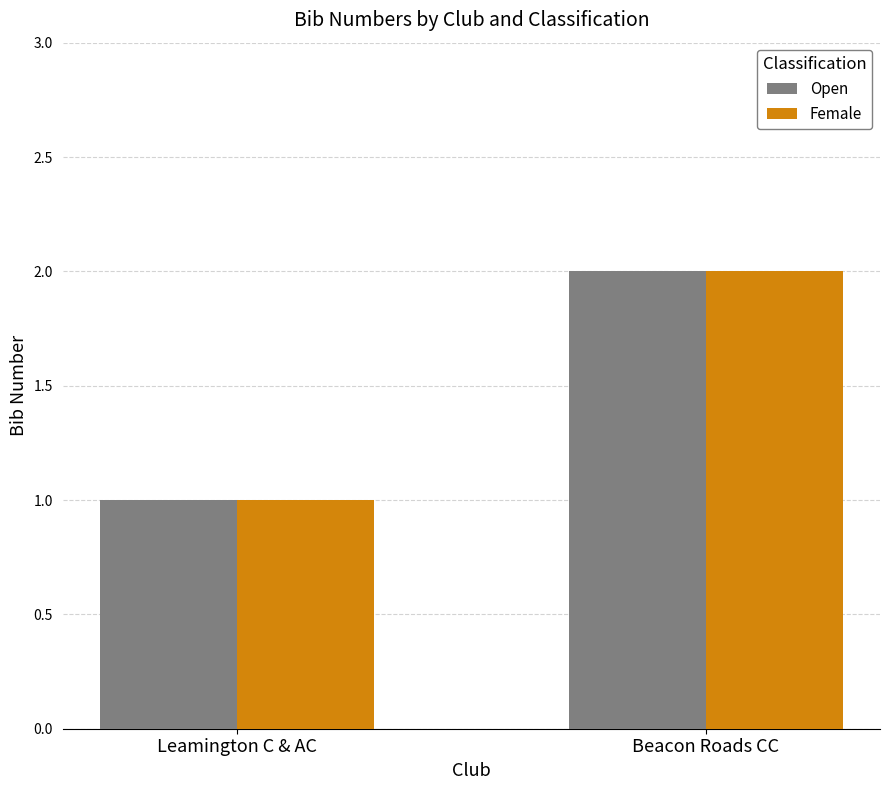

Count the number of categories in the chart.

2